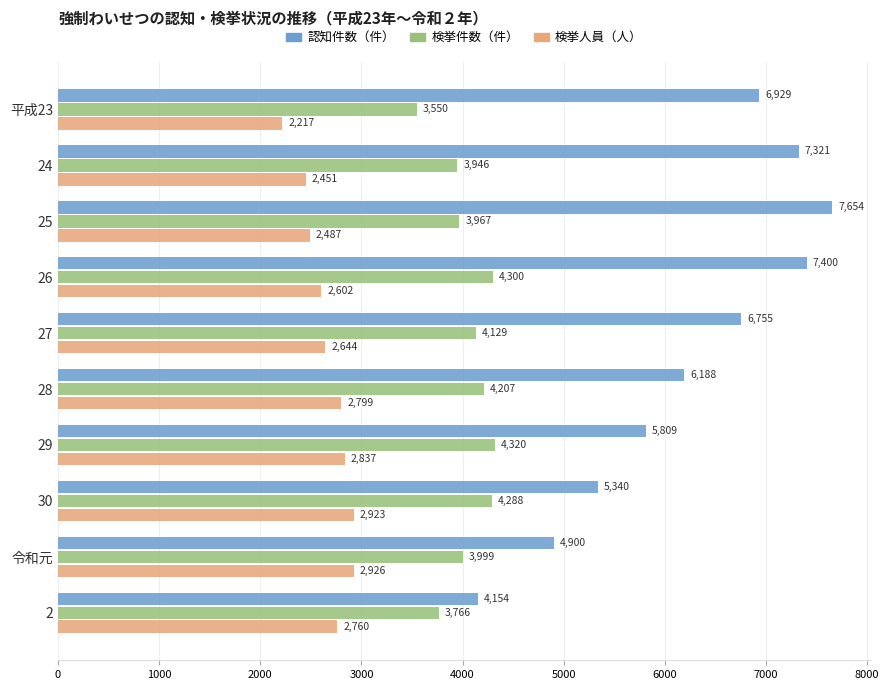

Rank the series by their maximum value, from lowest to highest.

検挙人員（人）, 検挙件数（件）, 認知件数（件）